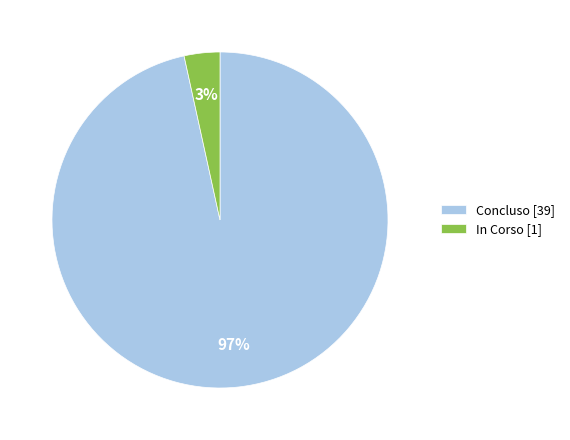

Which category accounts for the majority?

Concluso [39]